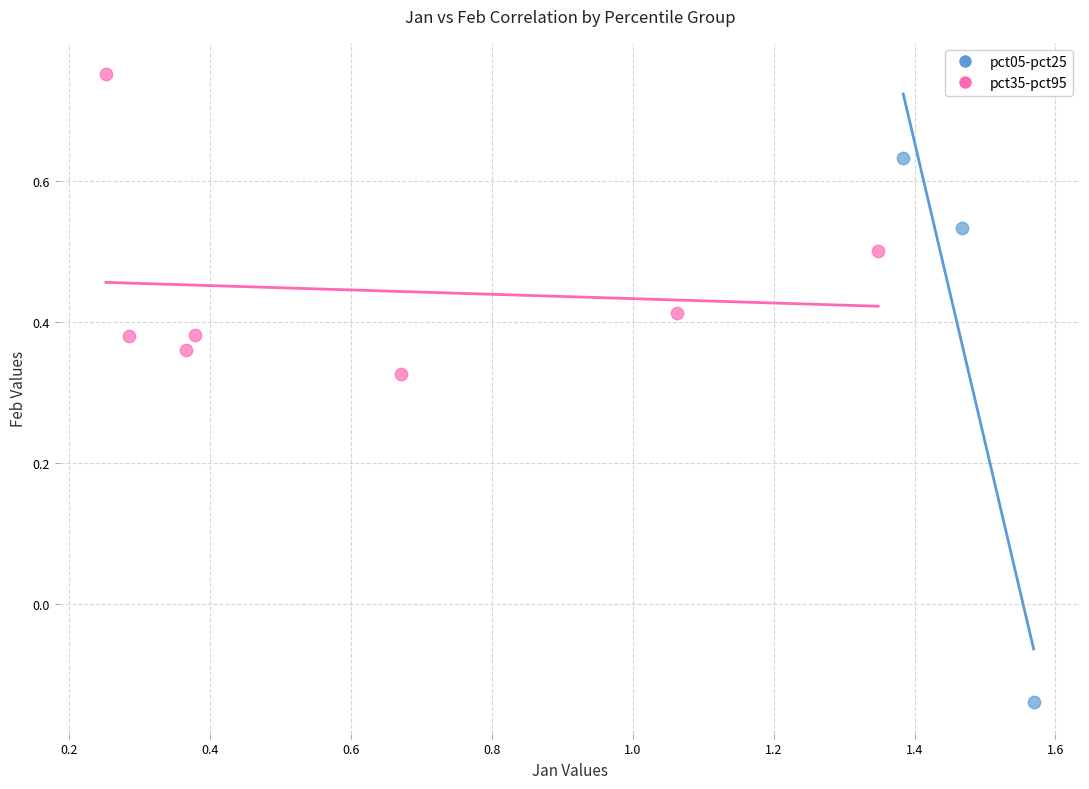

Which series reaches the maximum Y coordinate?

pct35-pct95